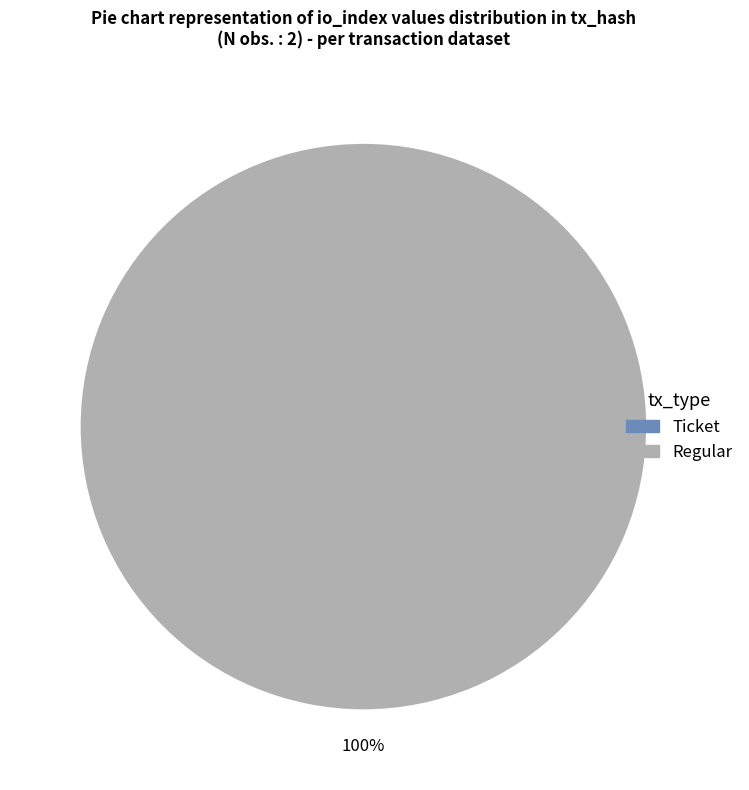

Count the number of slices in the pie.

2